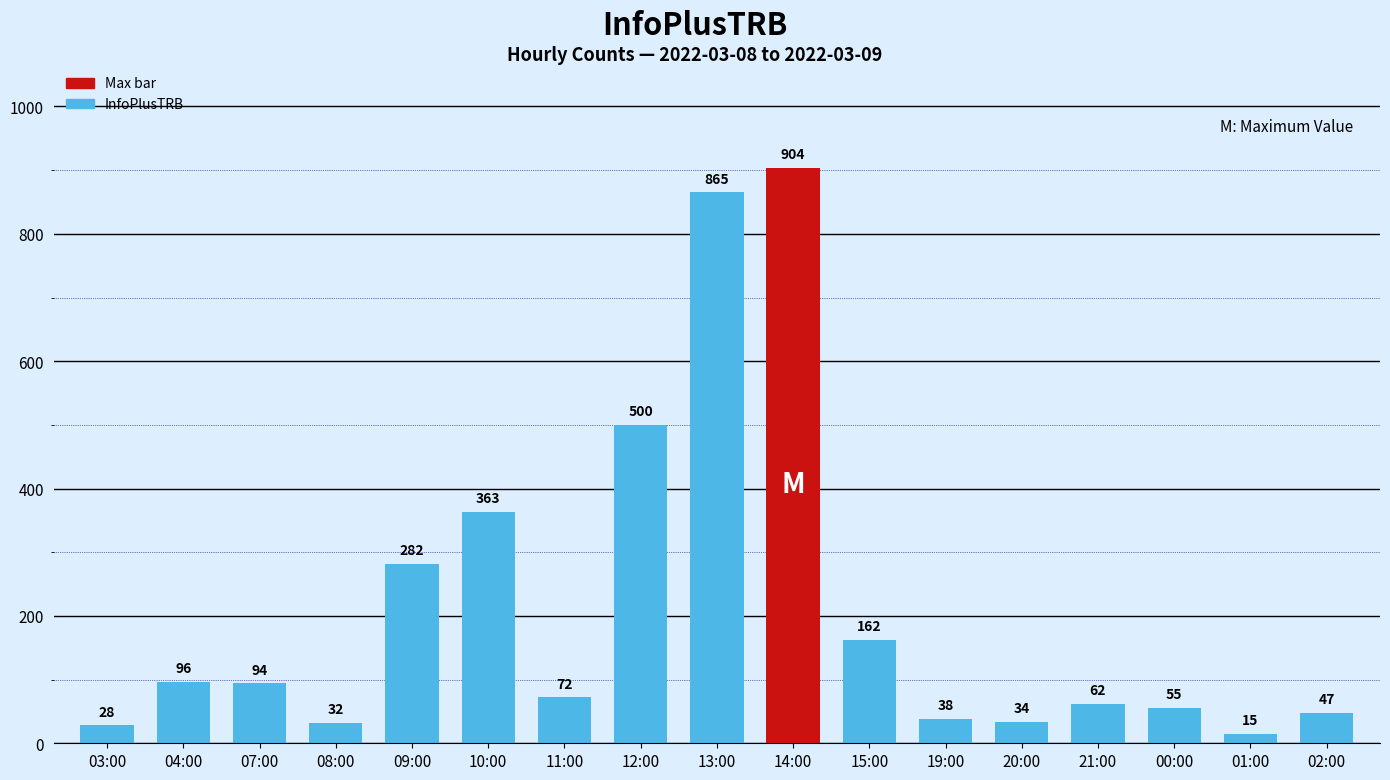

At which label does the data first exceed 72?

04:00